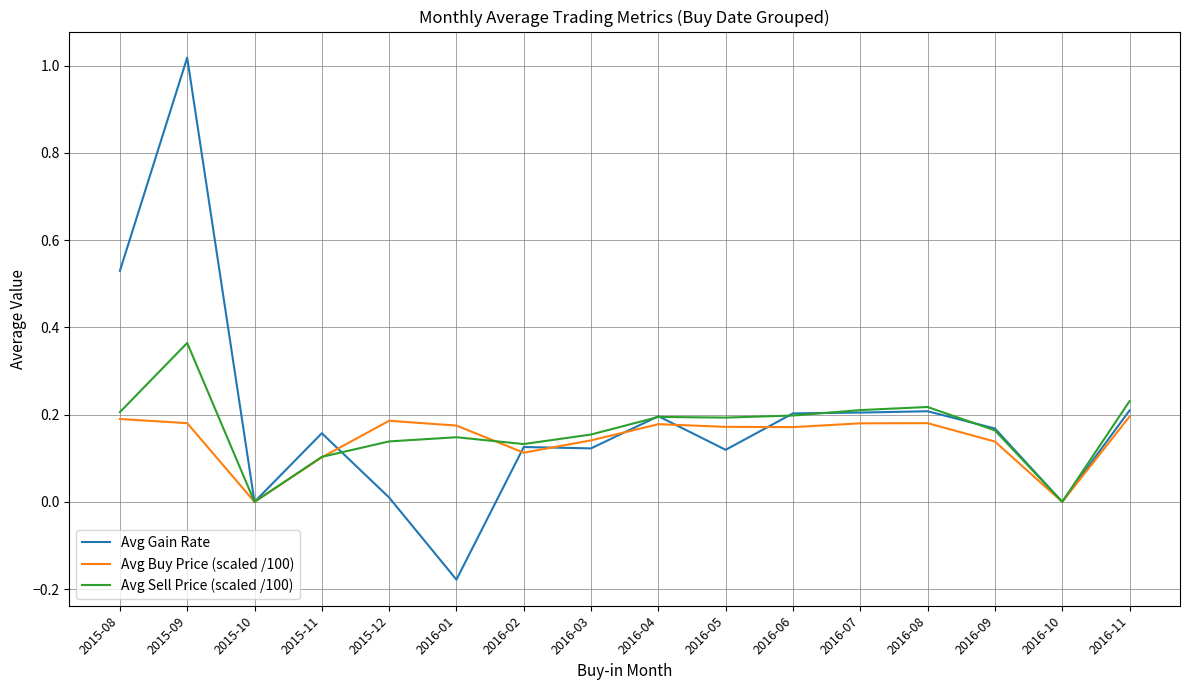

The Avg Gain Rate series shows 0.2 at 2015-11. True or false?

True